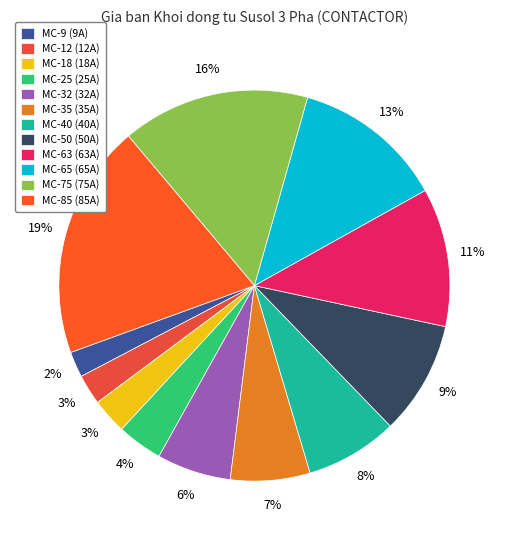

Approximately how many times larger is the value at MC-65 (65A) compared to MC-18 (18A)?

4.3